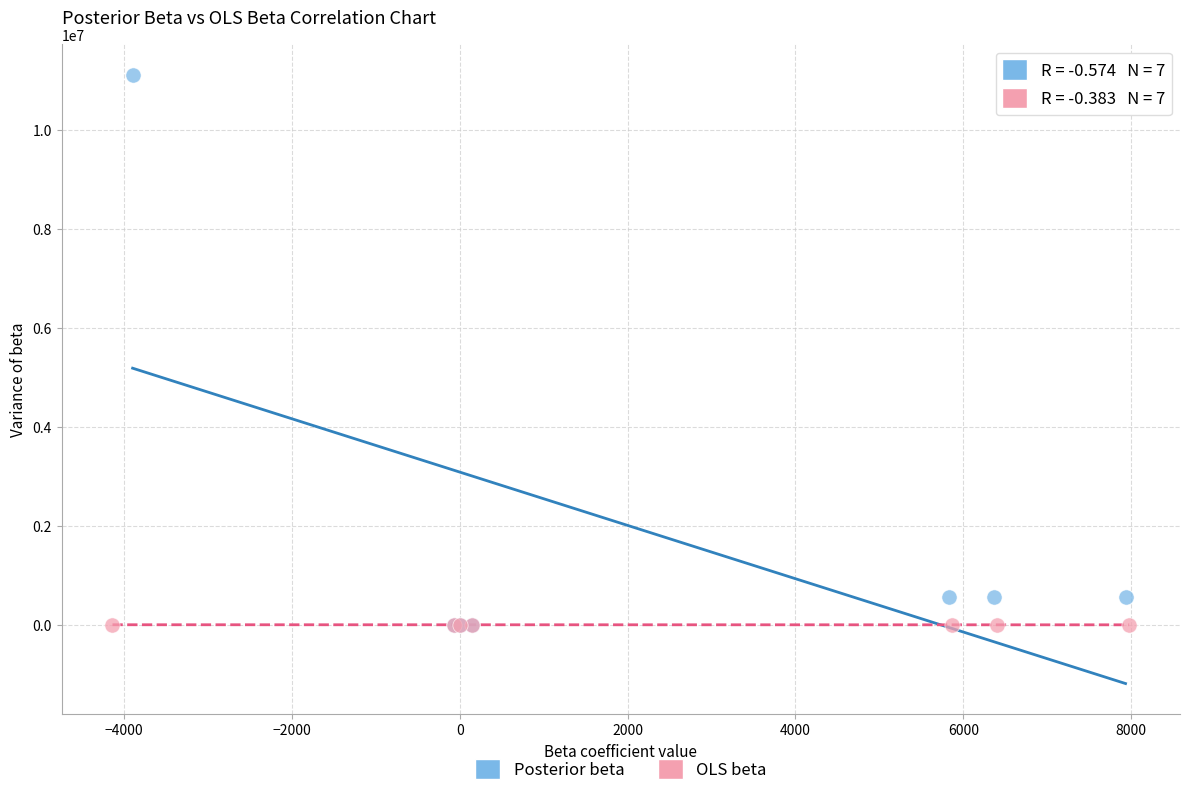

Which series contains the highest Y value?

Posterior beta